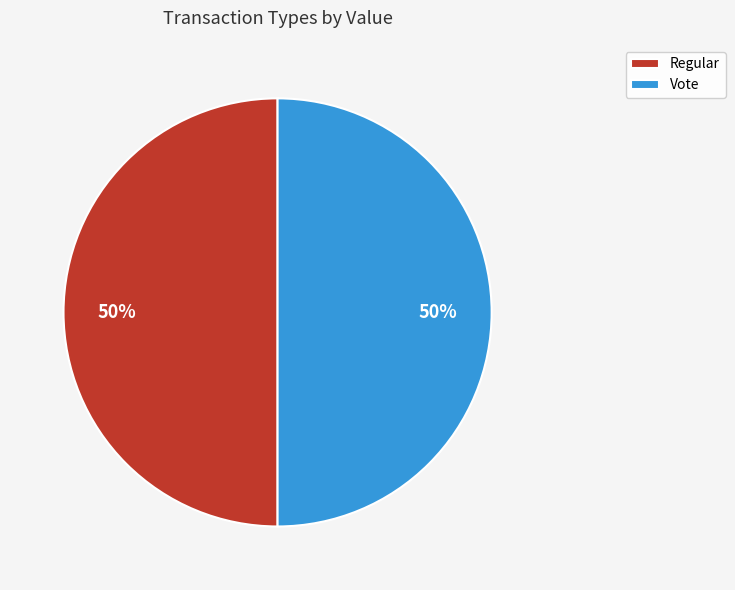

Approximately how many times larger is the value at Regular compared to Vote?

1.0